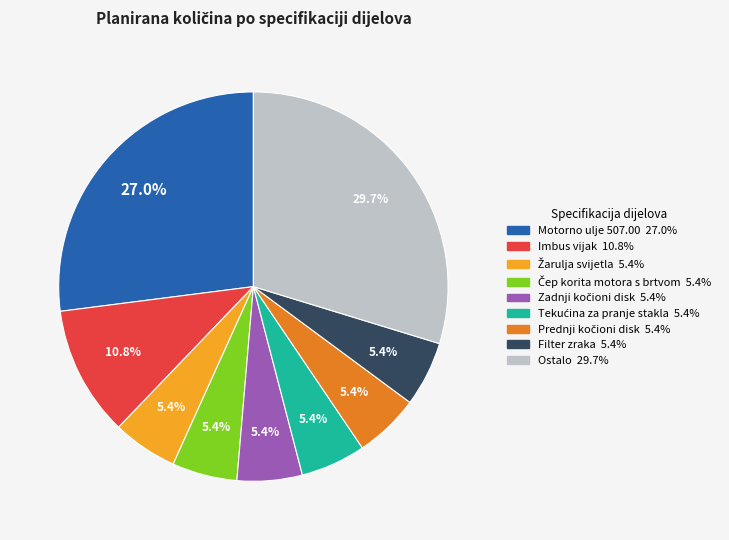

Is there a majority slice in this chart?

No